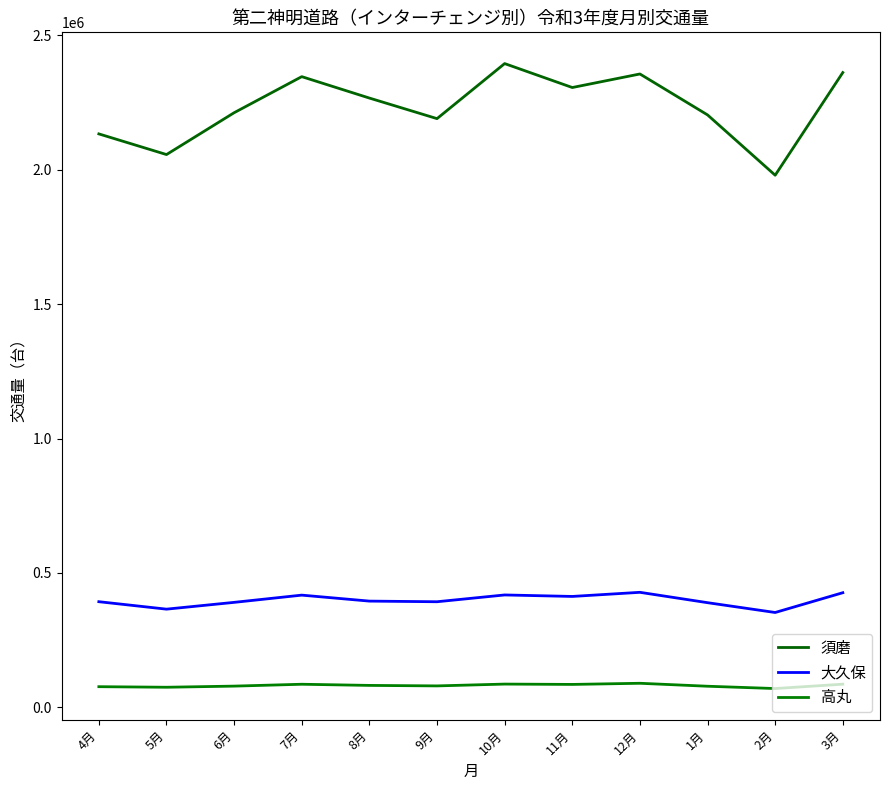

At which category is the sum across all series the highest?

10月